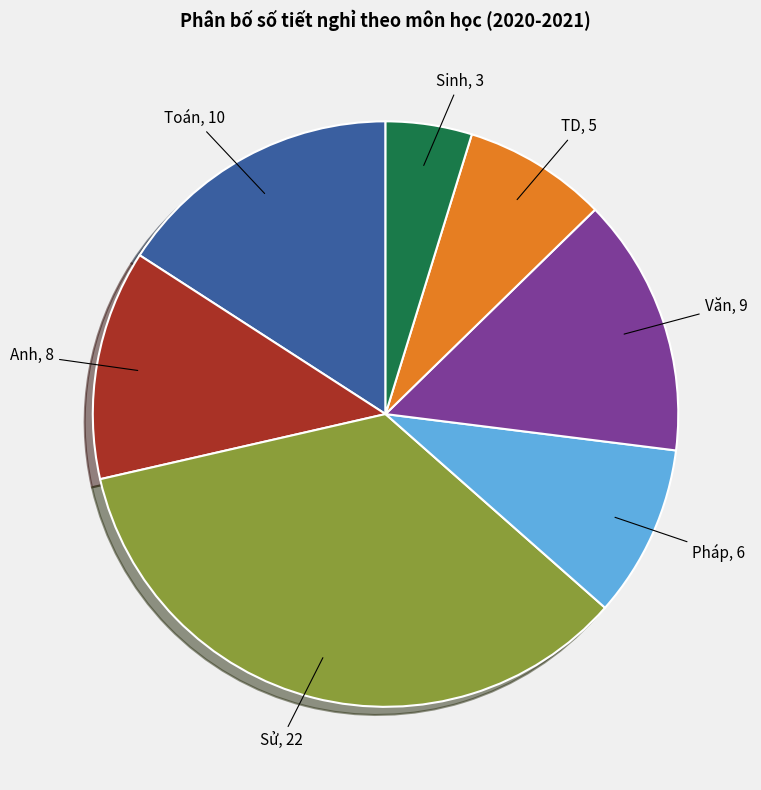

Is there any slice that represents more than half of the pie?

No